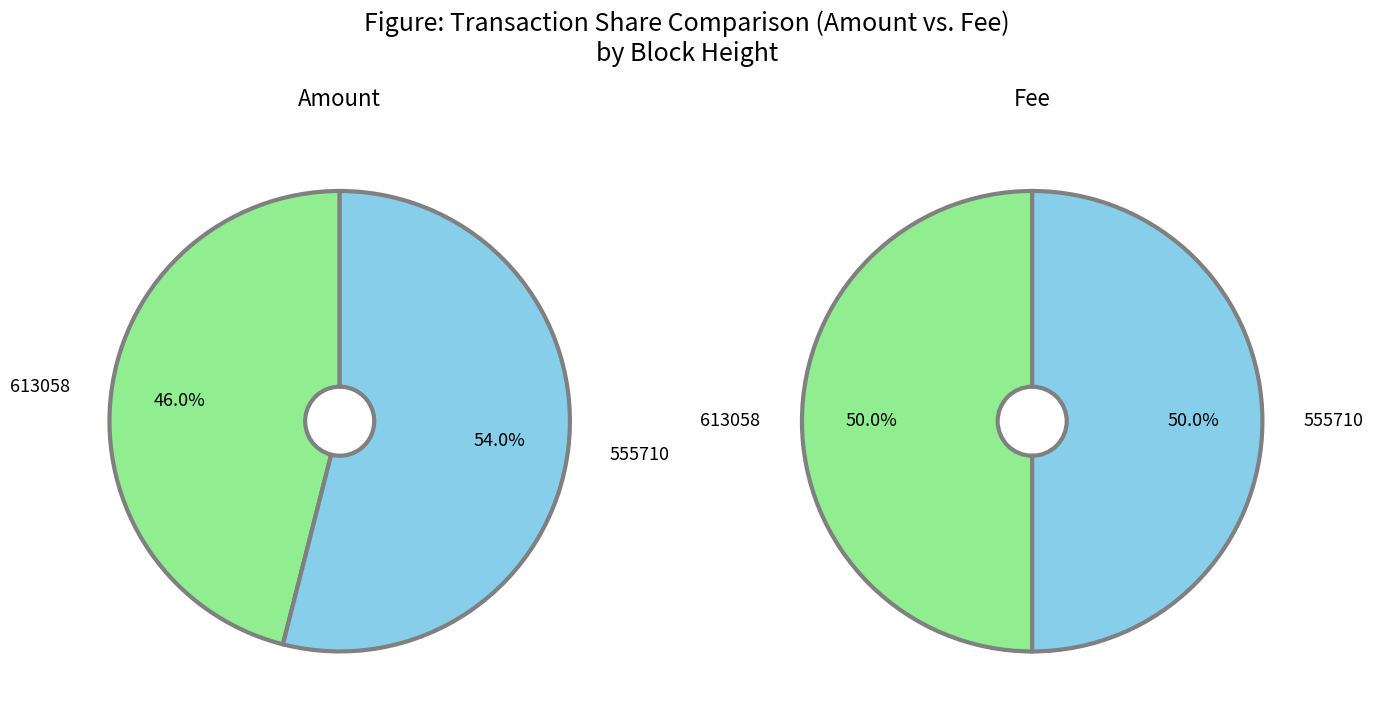

What percentage is the 613058 slice, to the nearest percent?

46%